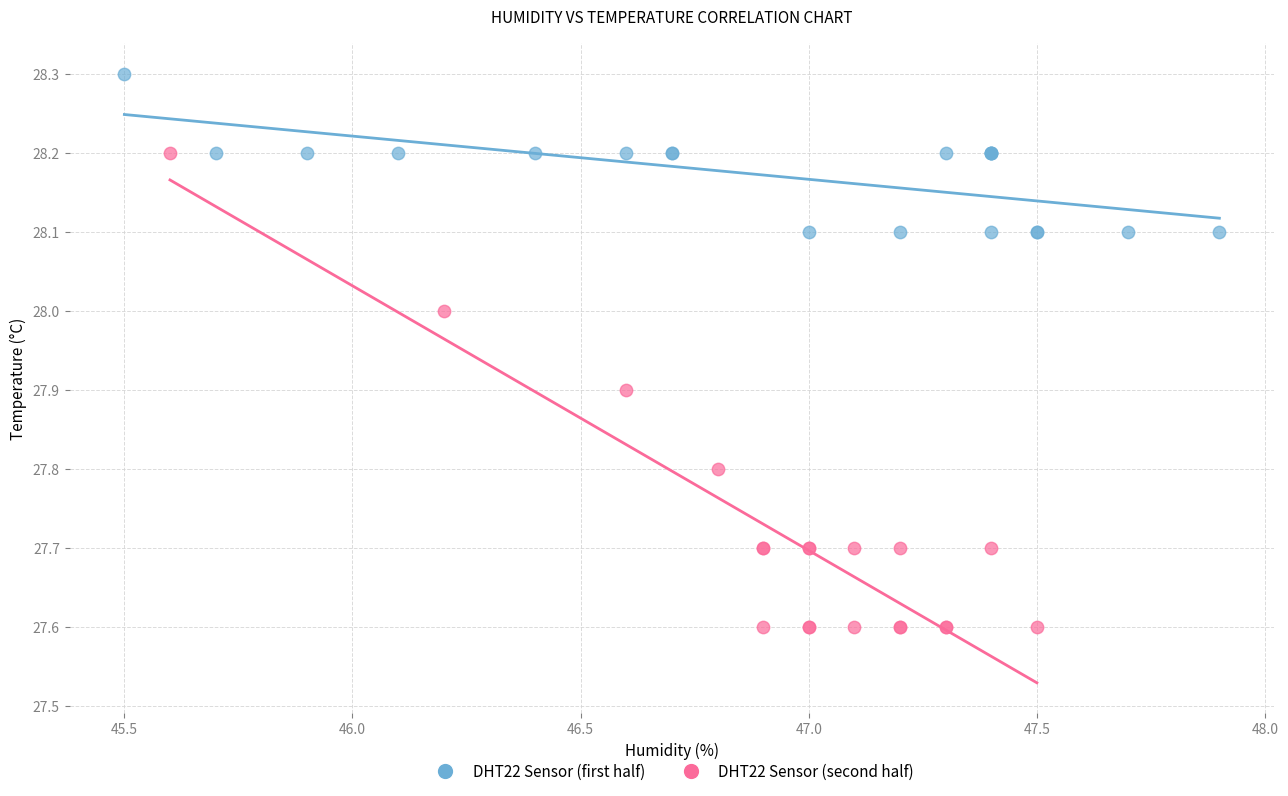

Which series contains the highest Y value?

DHT22 Sensor (first half)